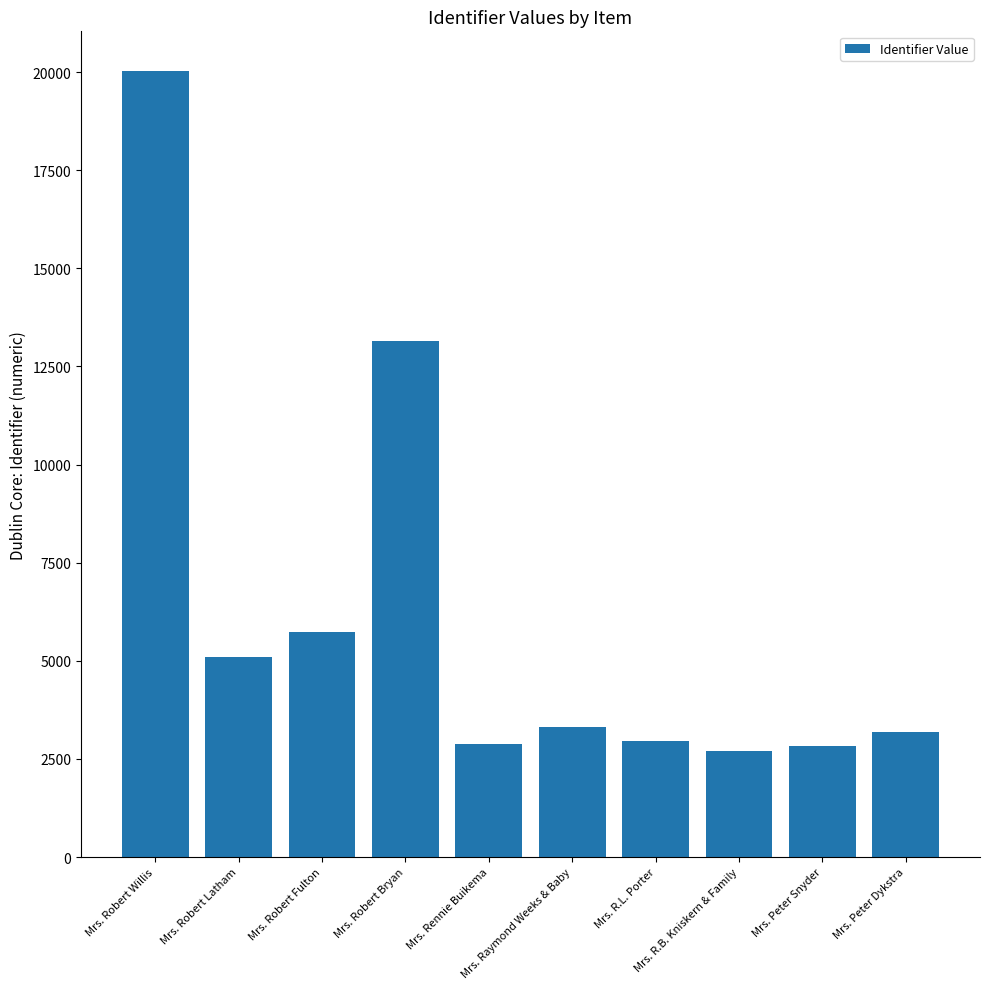

Does the chart contain any negative values?

No